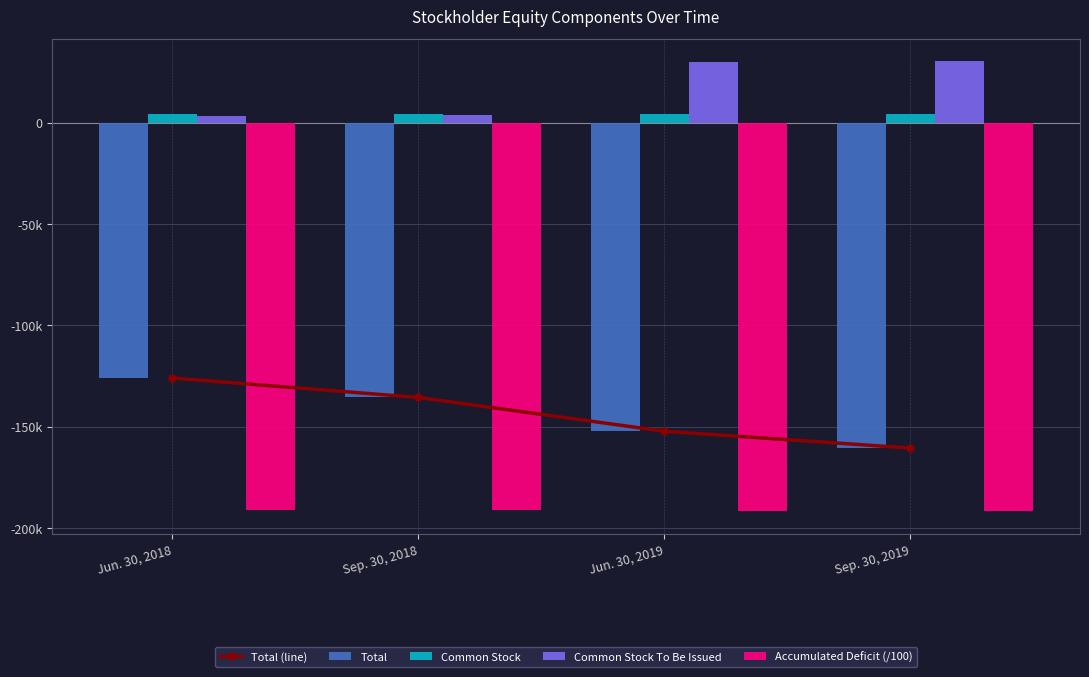

What is the total value across all series at Jun. 30, 2019?

-462076.1